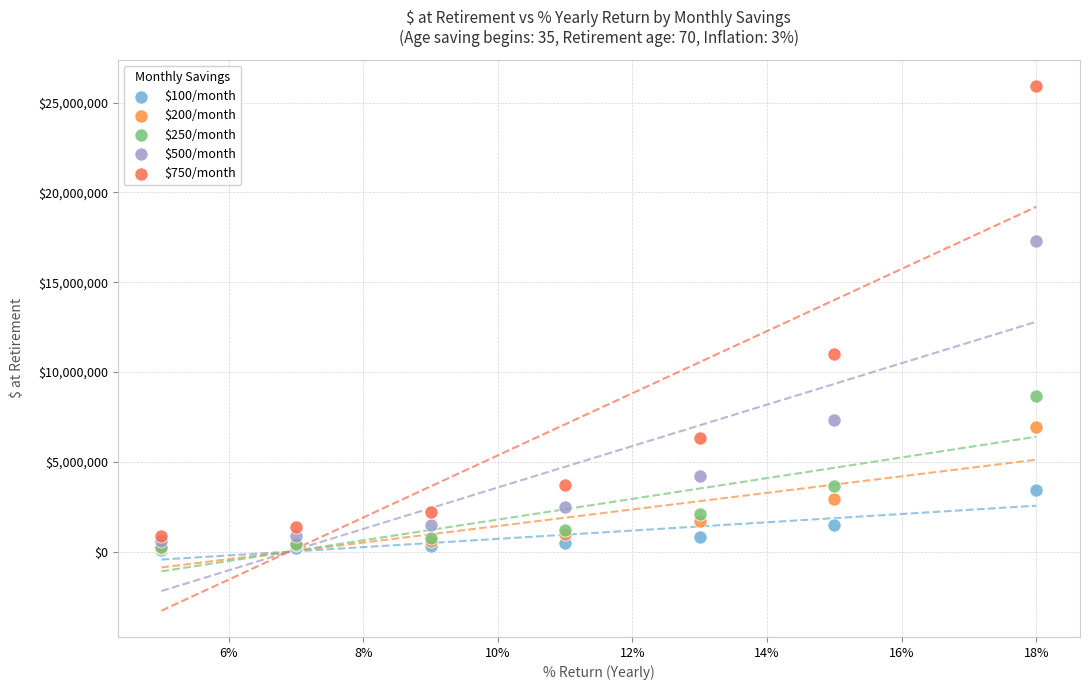

Across all series, what Y value is closest to 13023856?

11007885.1